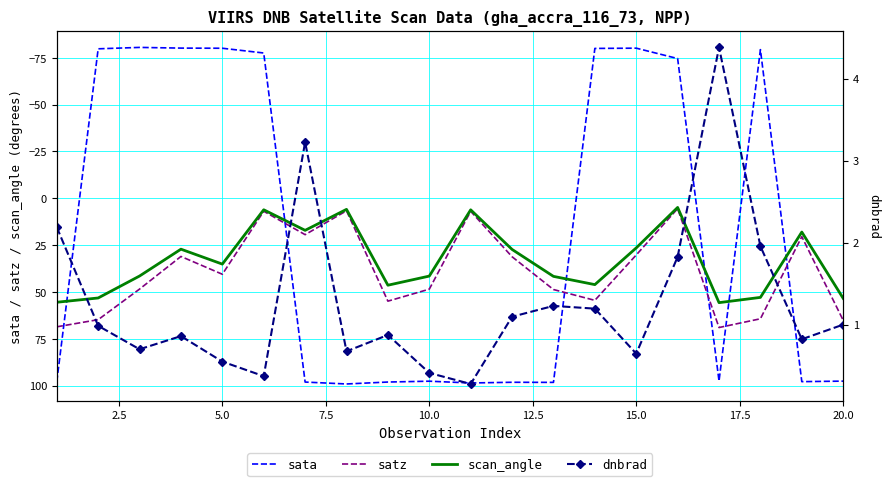

Is the value of sata at 5.0 greater than the value of scan_angle at 10.0?

No